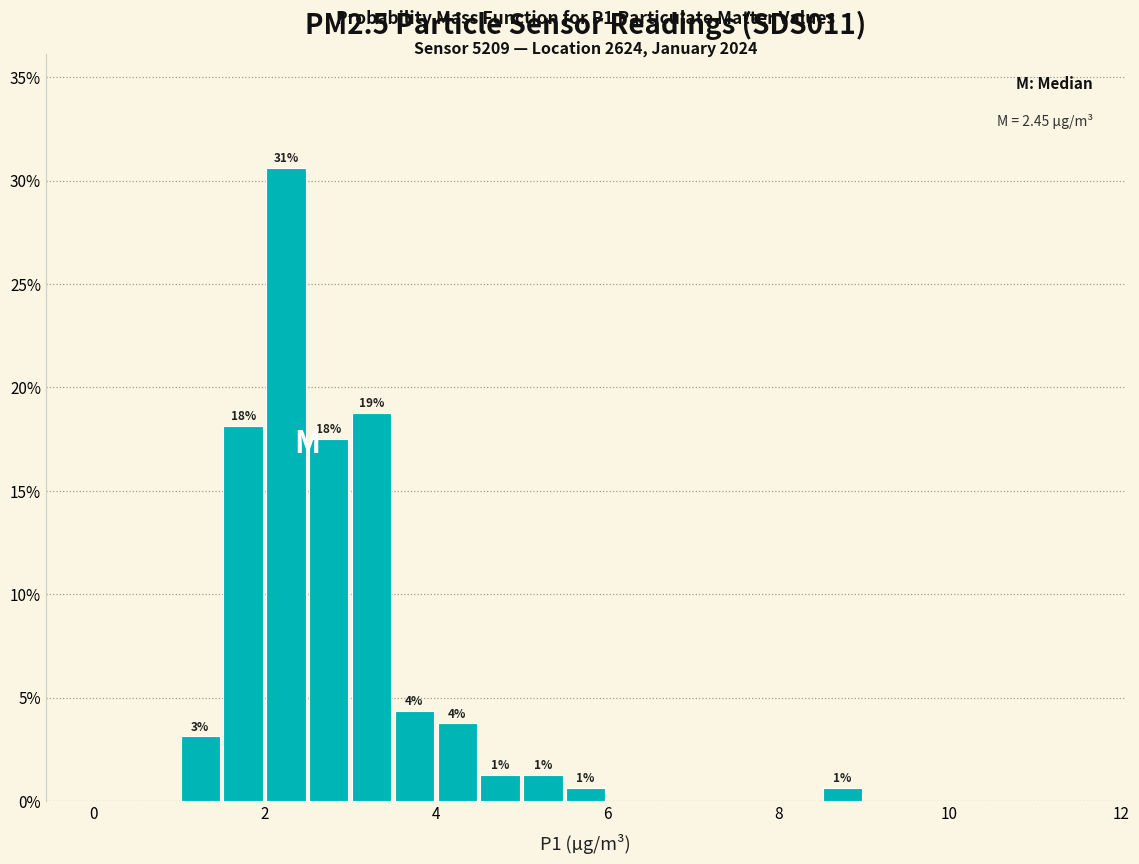

Read against the x-axis, roughly where is the centre of the tallest bar?

2.2